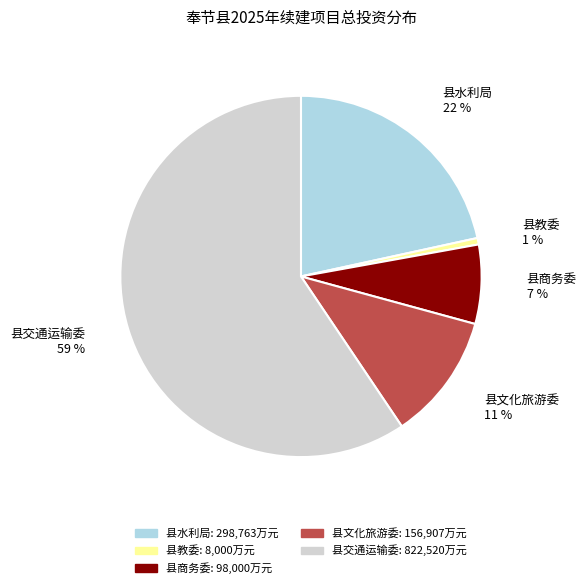

Does 县交通运输委 represent more than half of the total?

Yes